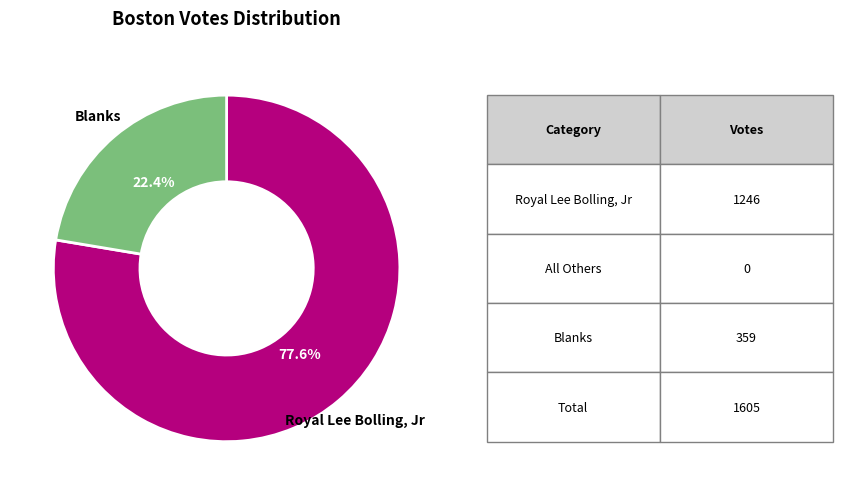

How many segments does this pie chart have?

2